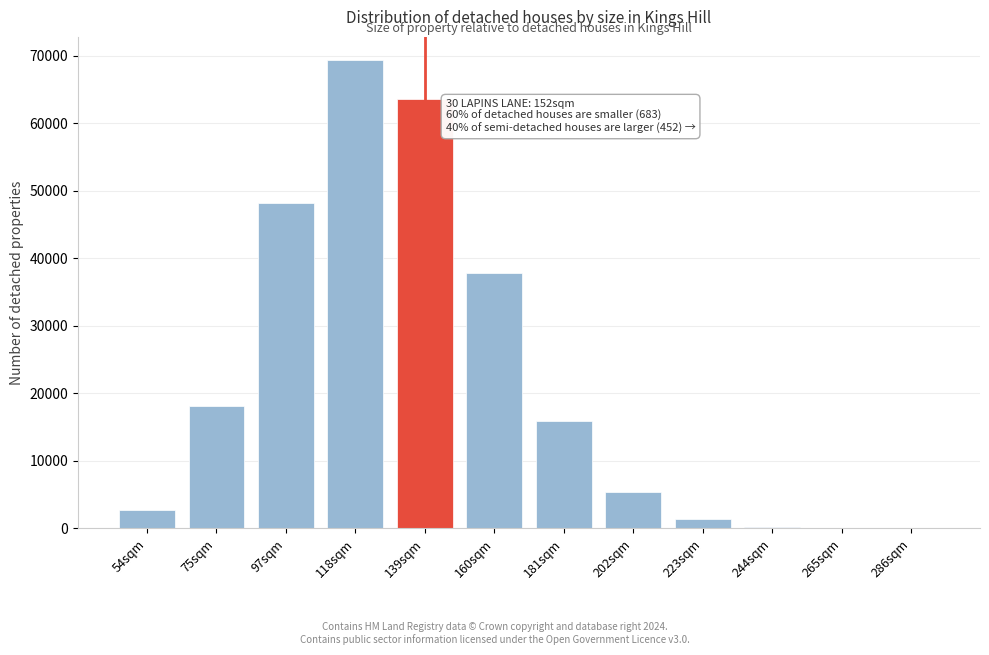

What is the change in value from 54sqm to 160sqm?

+35122